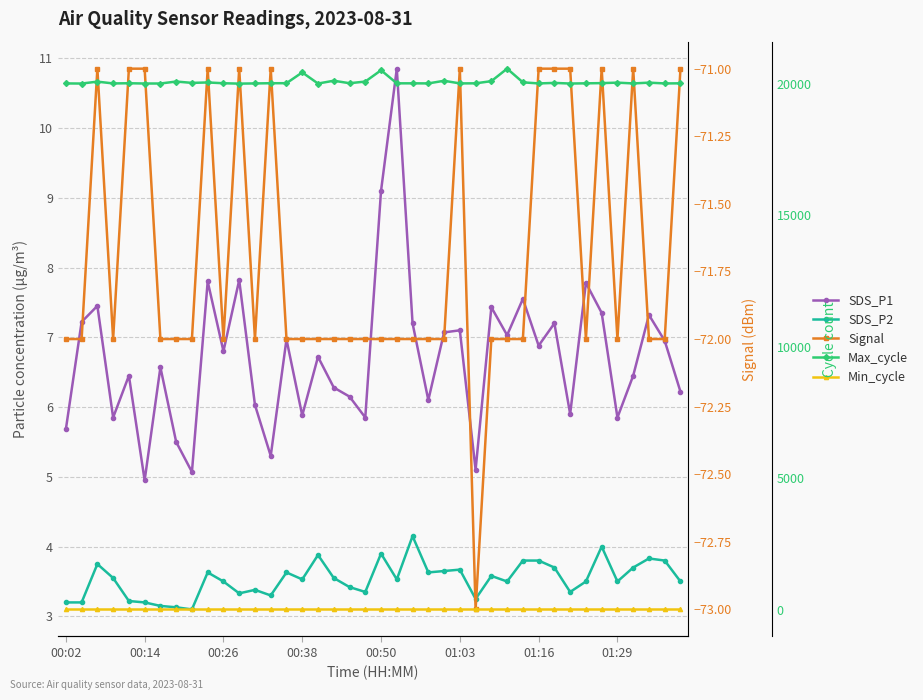

Which series changed the most between 16 and 31?

Max_cycle